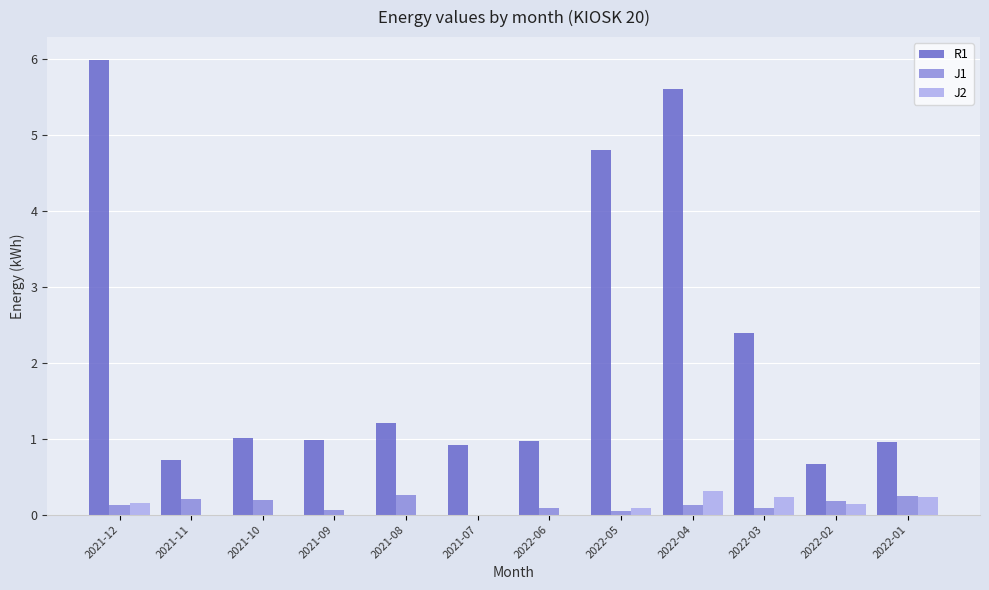

What is the maximum value for R1?

6.0